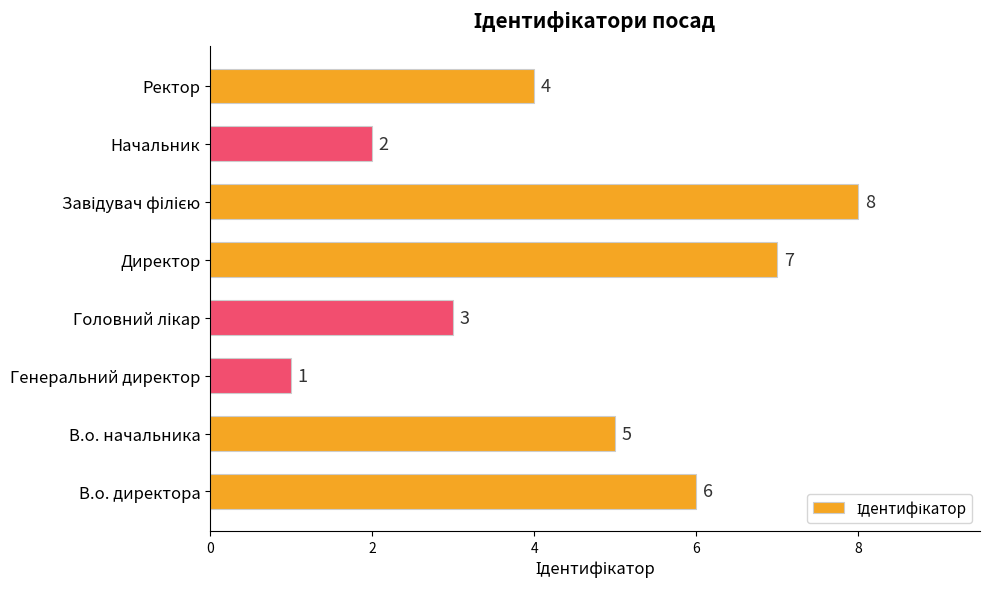

The value at Генеральний директор is 1. True or false?

True